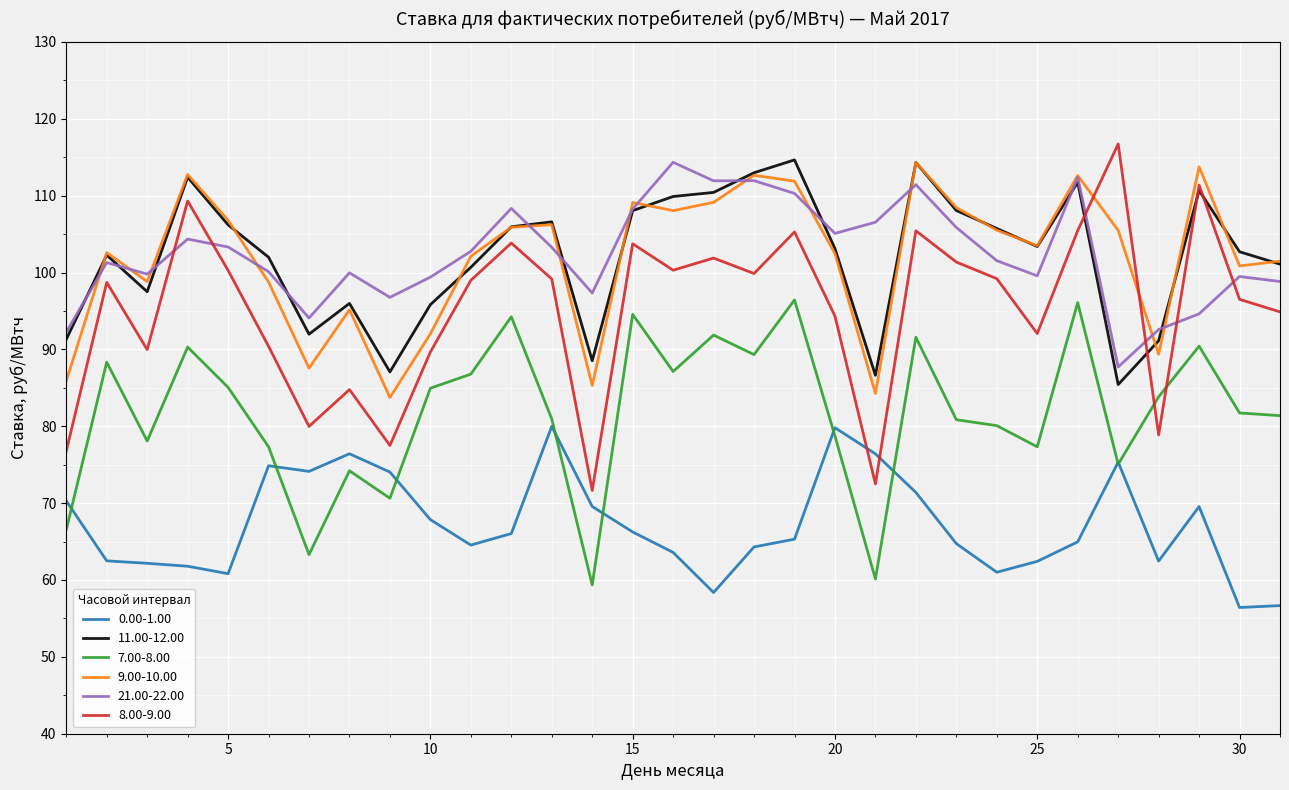

What is the greatest value displayed?

116.7